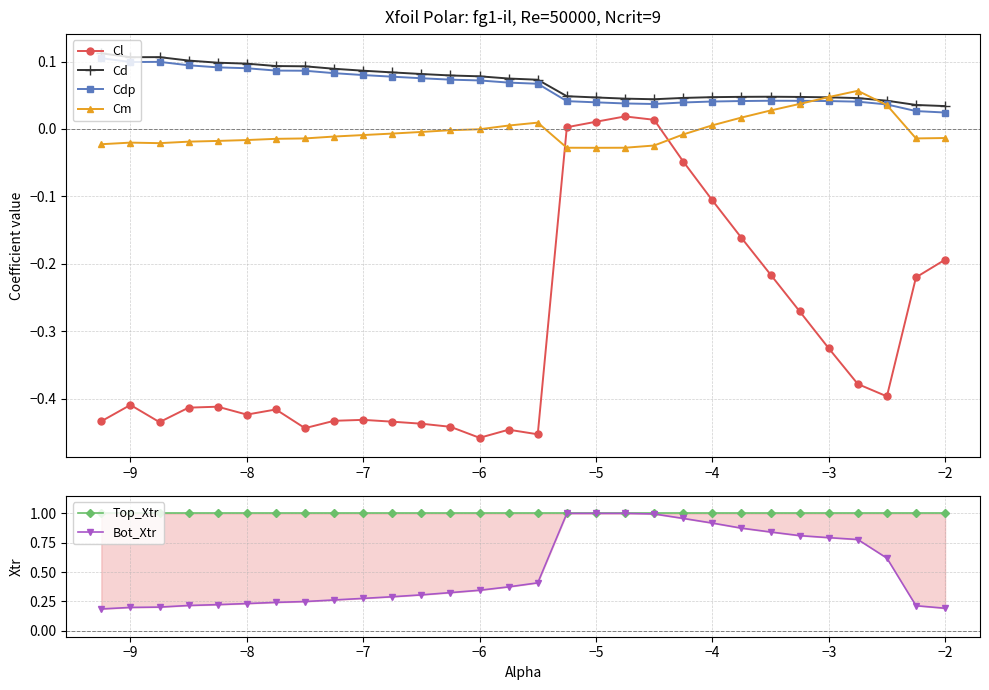

The Cl series shows -0.3 at −7. True or false?

False